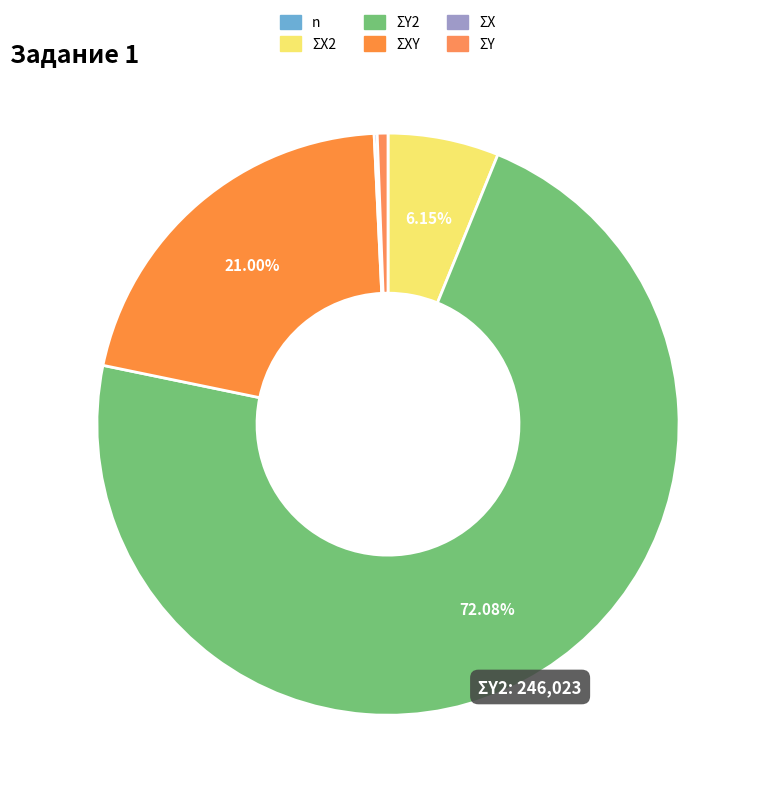

What percentage is the ΣY2 slice, to the nearest percent?

72%